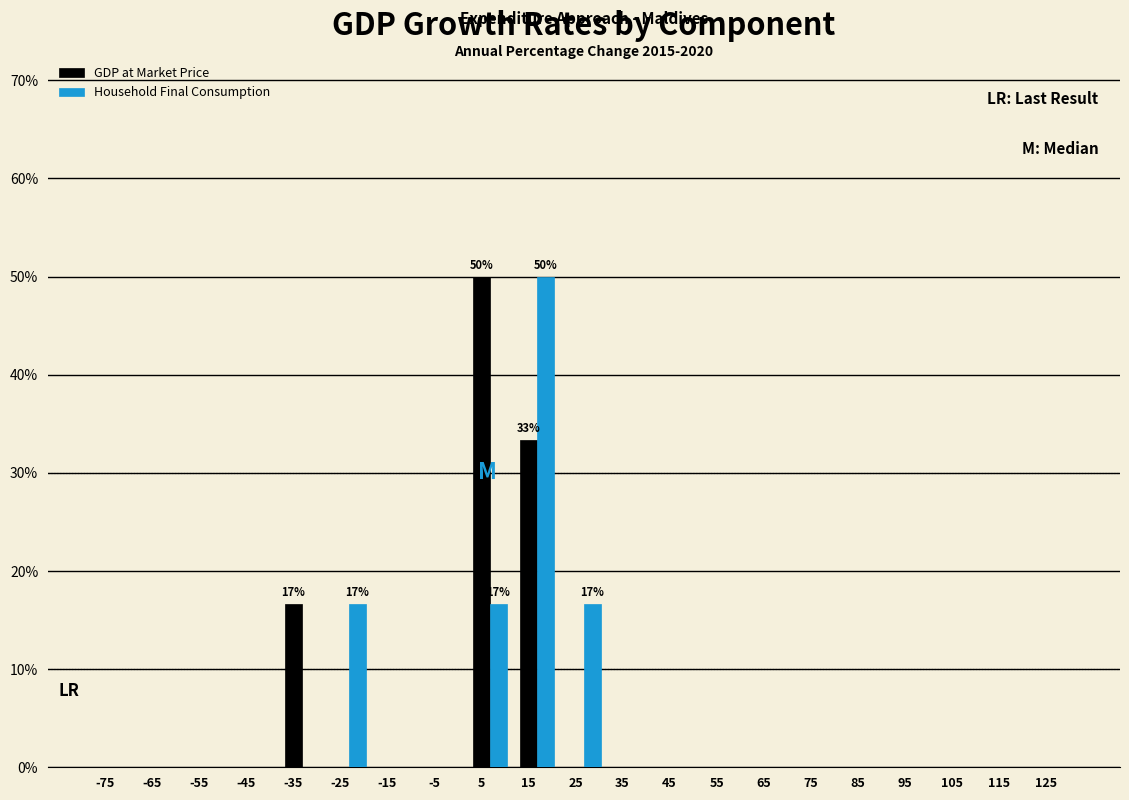

What is the highest value of the GDP at Market Price series?

50.0